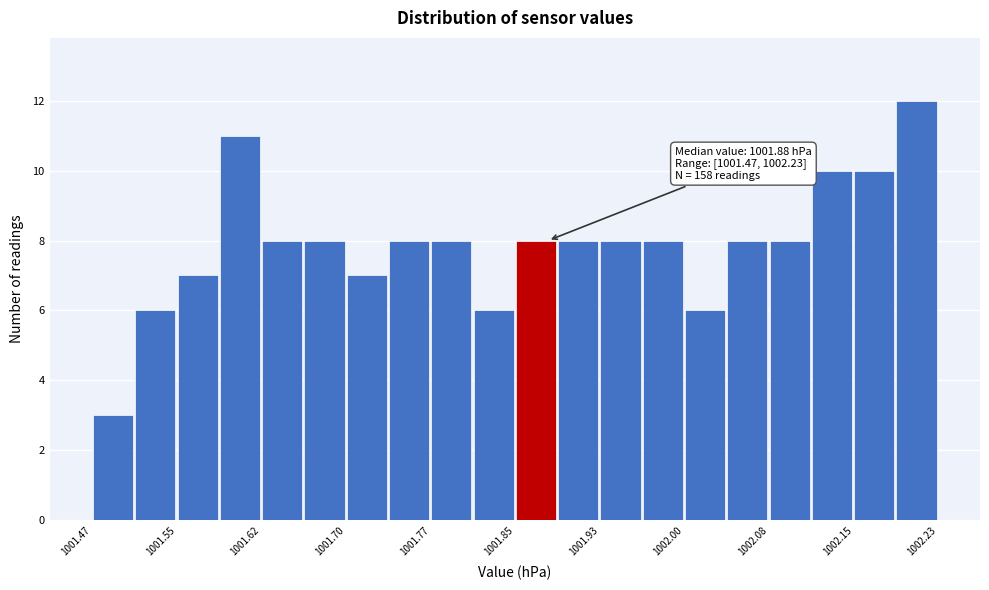

Around what value on the x-axis is the tallest bar? Give the approximate position of its centre, as read against the axis.

1002.21